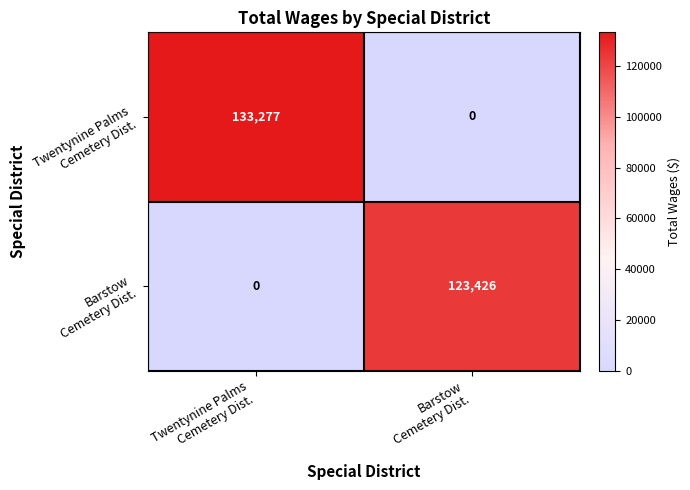

List the labels in order of Twentynine Palms Cemetery Dist. value, smallest first.

Barstow Cemetery Dist., Twentynine Palms Cemetery Dist.